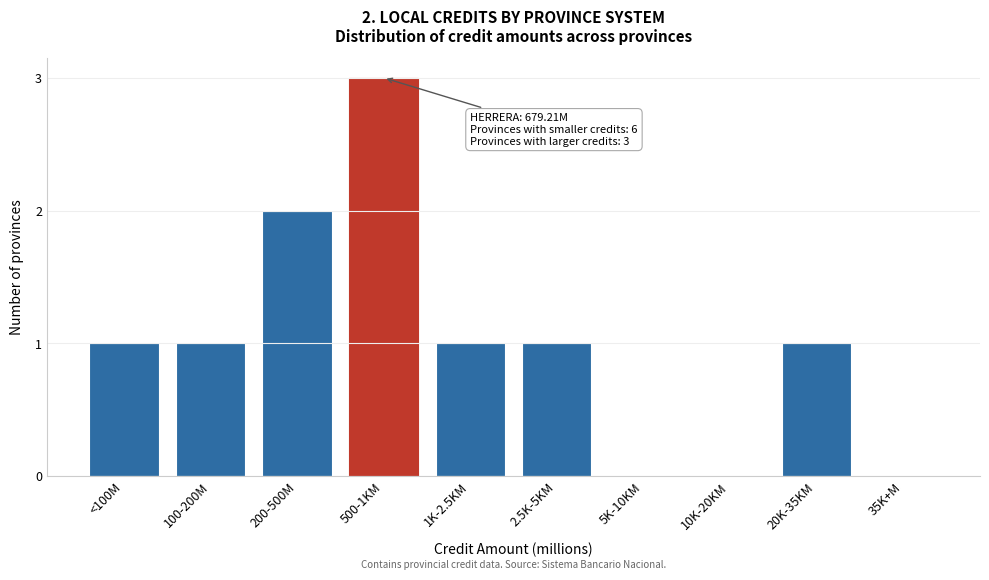

Reading left to right, list all the values displayed in this chart.

<100M=1	100-200M=1	200-500M=2	500-1KM=3	1K-2.5KM=1	2.5K-5KM=1	5K-10KM=0	10K-20KM=0	20K-35KM=1	35K+M=0